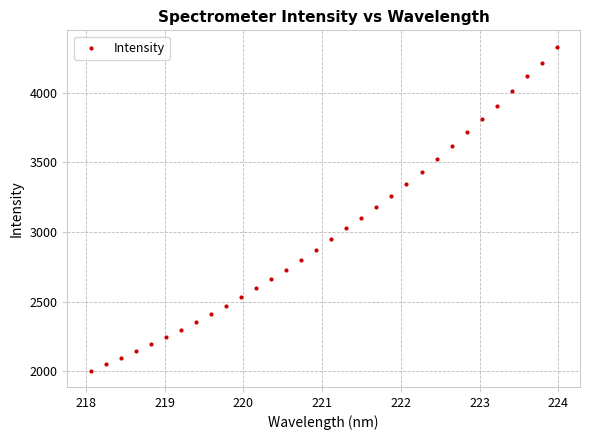

What is the range of X values (max minus min)?

5.9